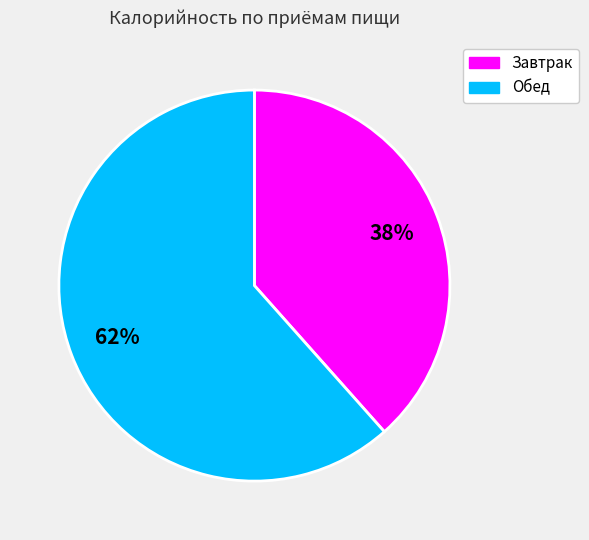

Do Завтрак and Обед together represent more than half of the pie?

Yes